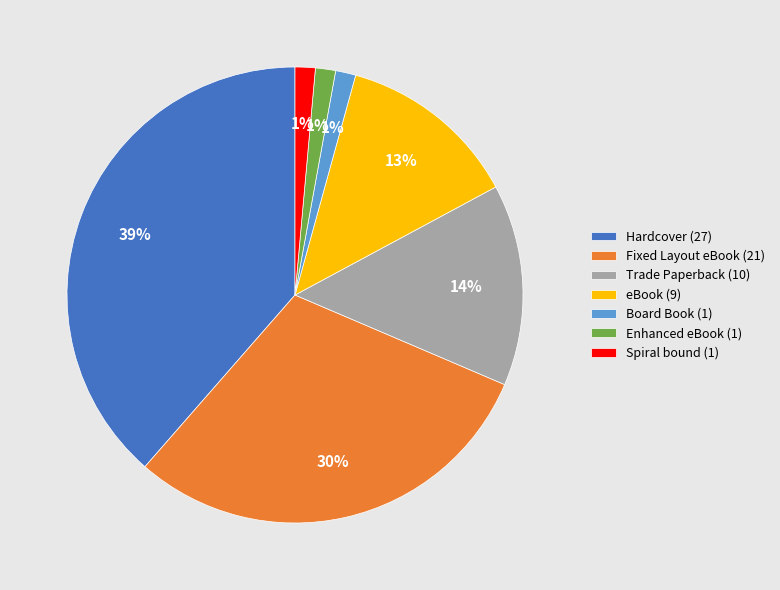

Combined, do Spiral bound and Enhanced eBook account for over 50%?

No